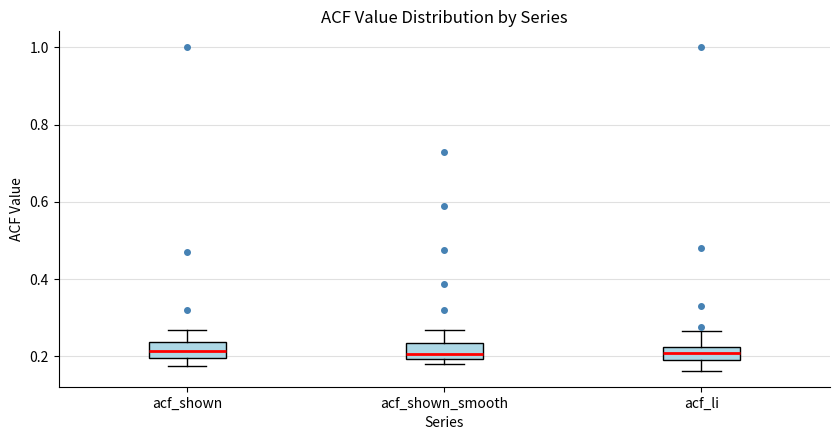

Where is the lower edge of the box for acf_shown on the y-axis? The values are not printed on the chart, so give them approximately, as read against the axis.

0.20